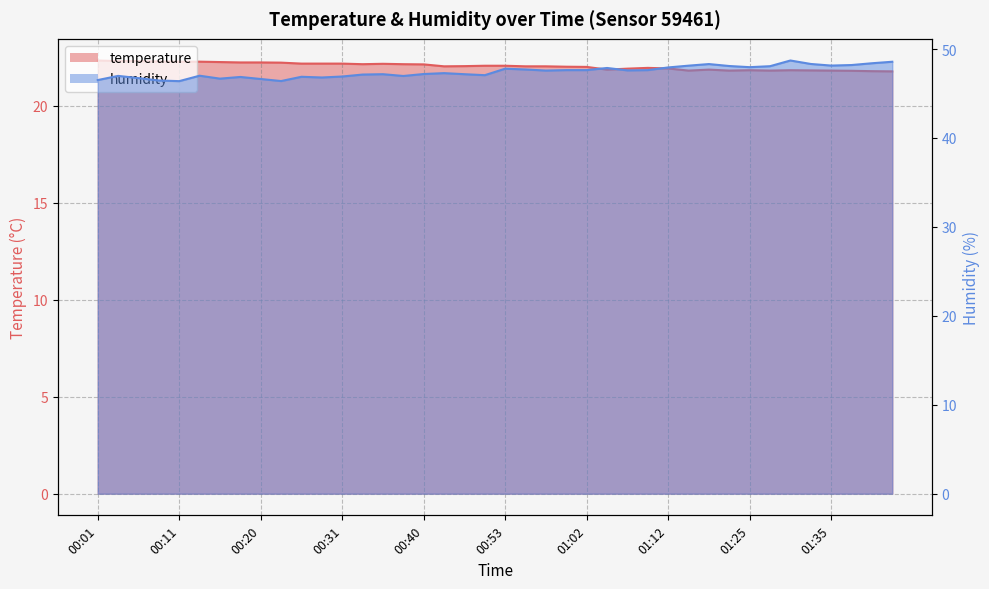

True or false: humidity and temperature intersect in this chart.

False